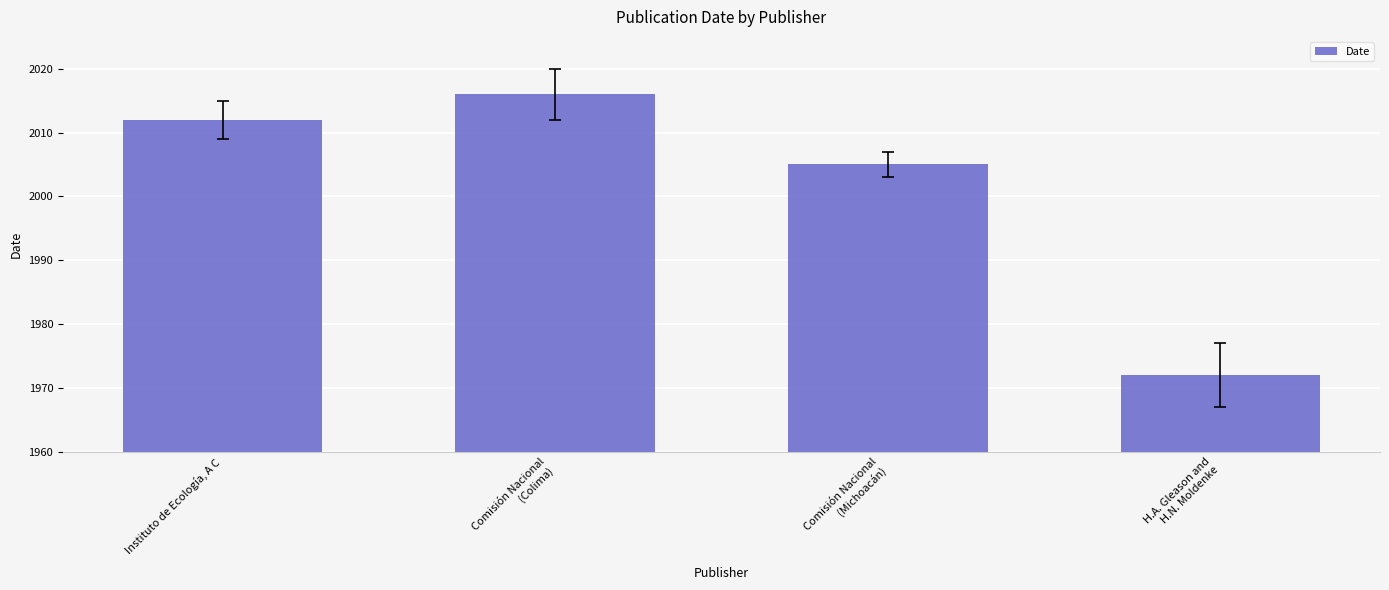

Which label corresponds to the largest value in the chart?

Comisión Nacional
(Colima)